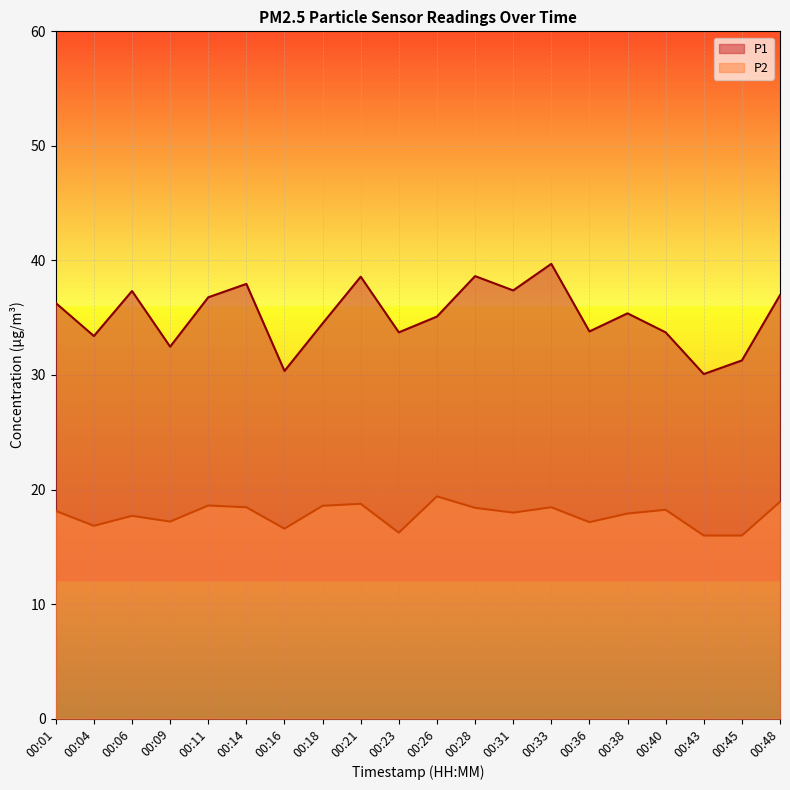

At which label is P2 closest to 17?

00:36